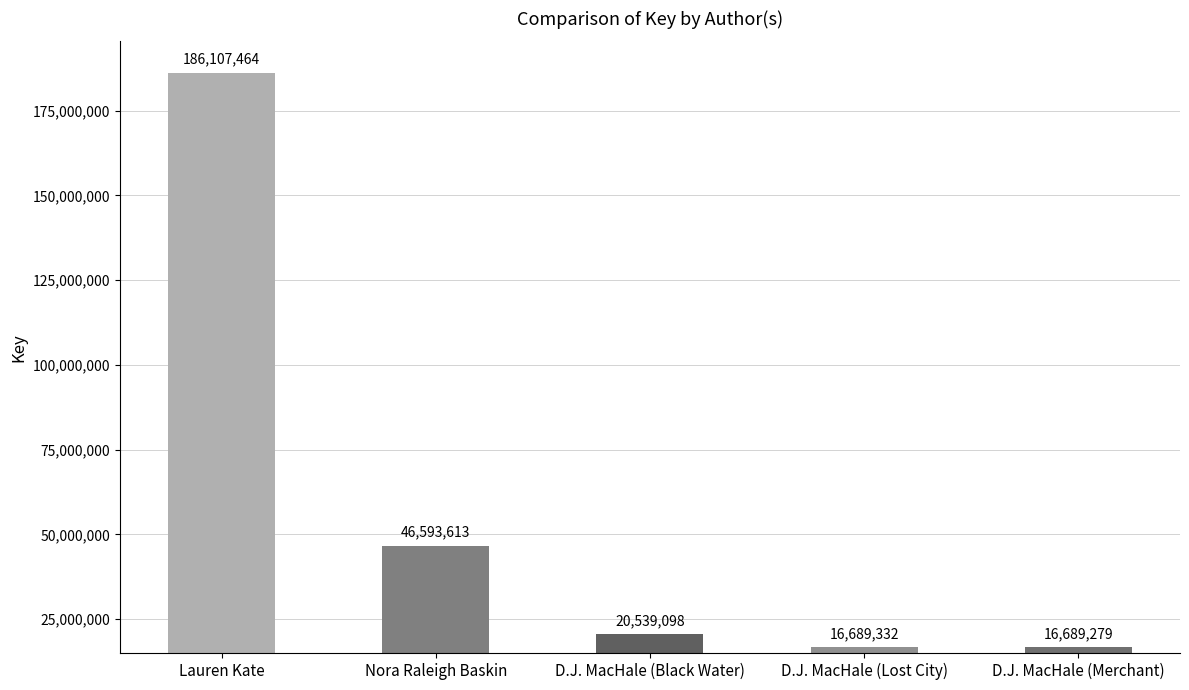

Reading left to right, transcribe all the data shown in this chart.

Lauren Kate=186107464	Nora Raleigh Baskin=46593613	D.J. MacHale (Black Water)=20539098	D.J. MacHale (Lost City)=16689332	D.J. MacHale (Merchant)=16689279